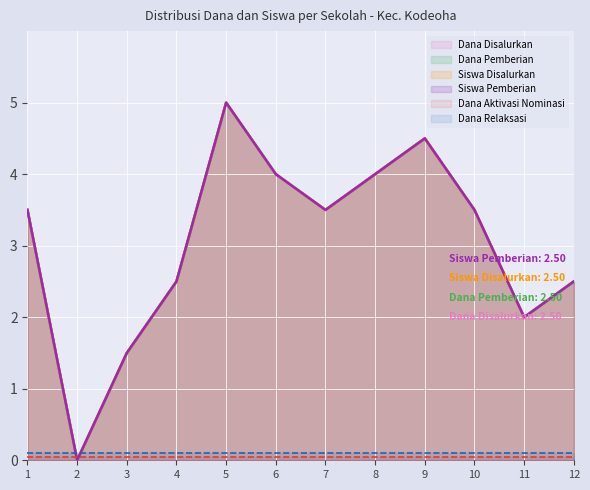

Count the number of categories in the chart.

12